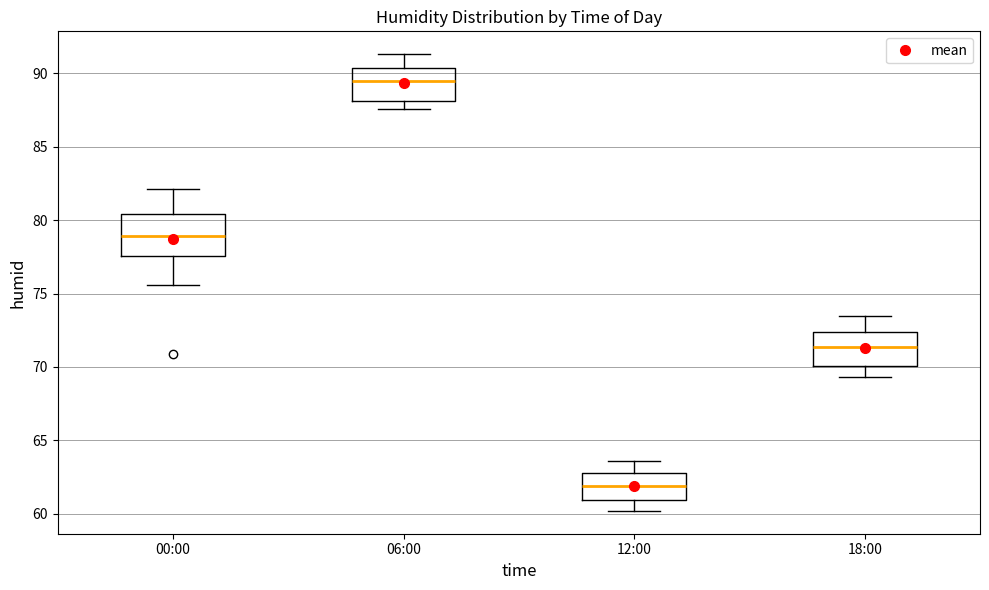

Comparing the boxes themselves (not the whiskers), which one is the tallest?

00:00